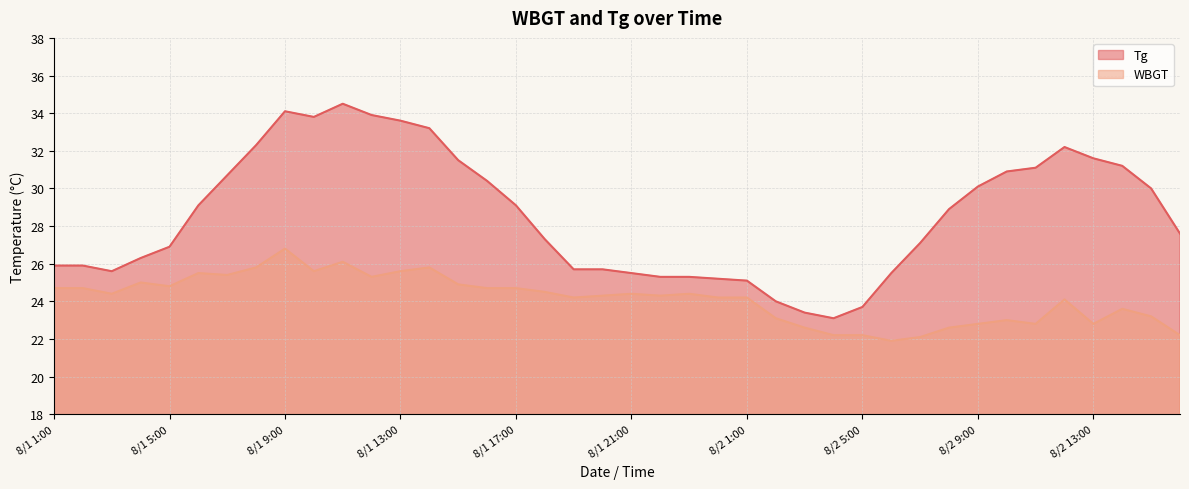

Which series has the widest spread of values?

Tg